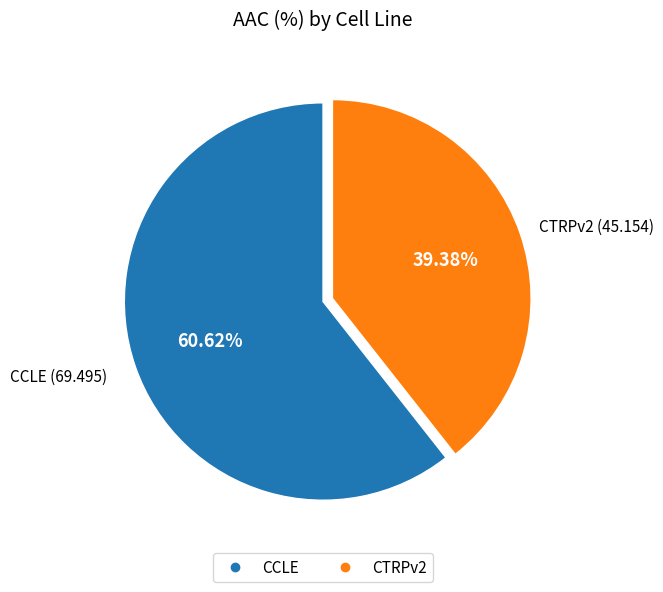

What is the largest slice in the pie chart?

CCLE